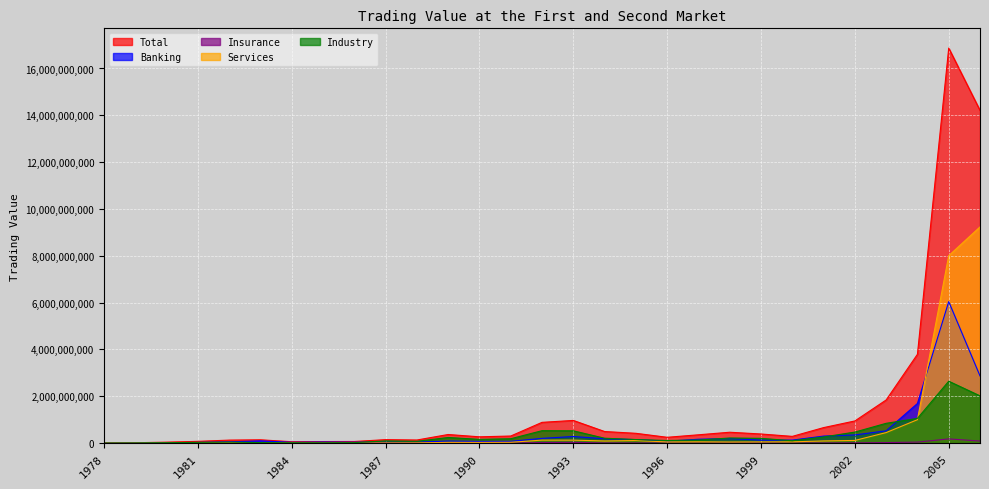

Where is the first local minimum for Industry?

1985